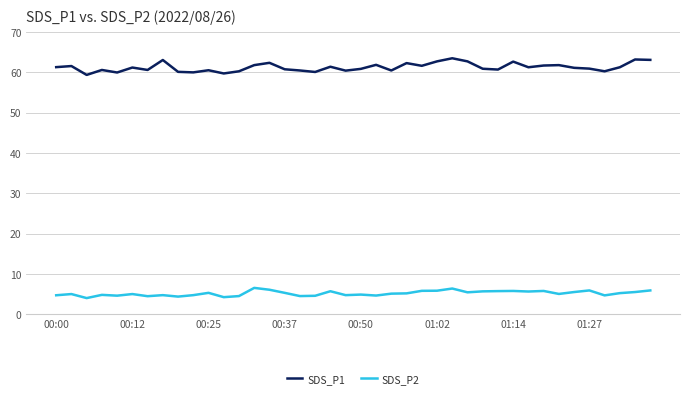

List the series in order of their overall mean, lowest first.

SDS_P2, SDS_P1